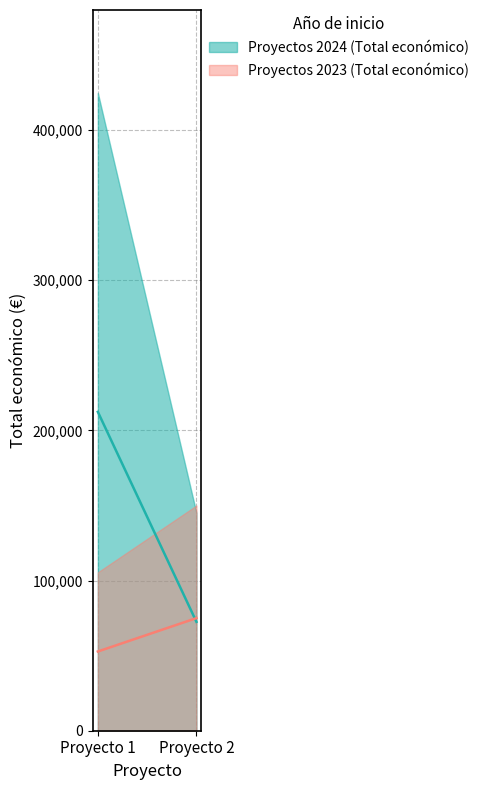

Which label corresponds to the largest value in the chart?

Proyecto 1